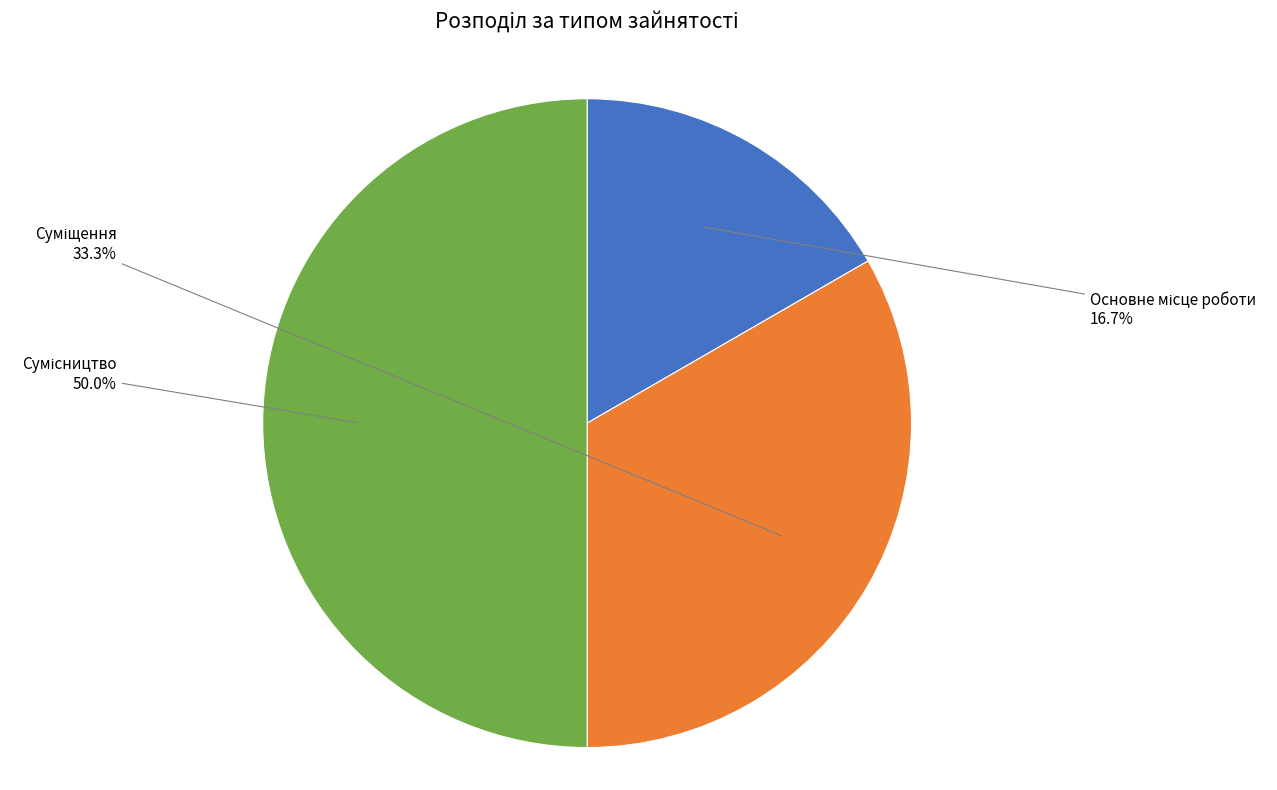

How many segments does this pie chart have?

3